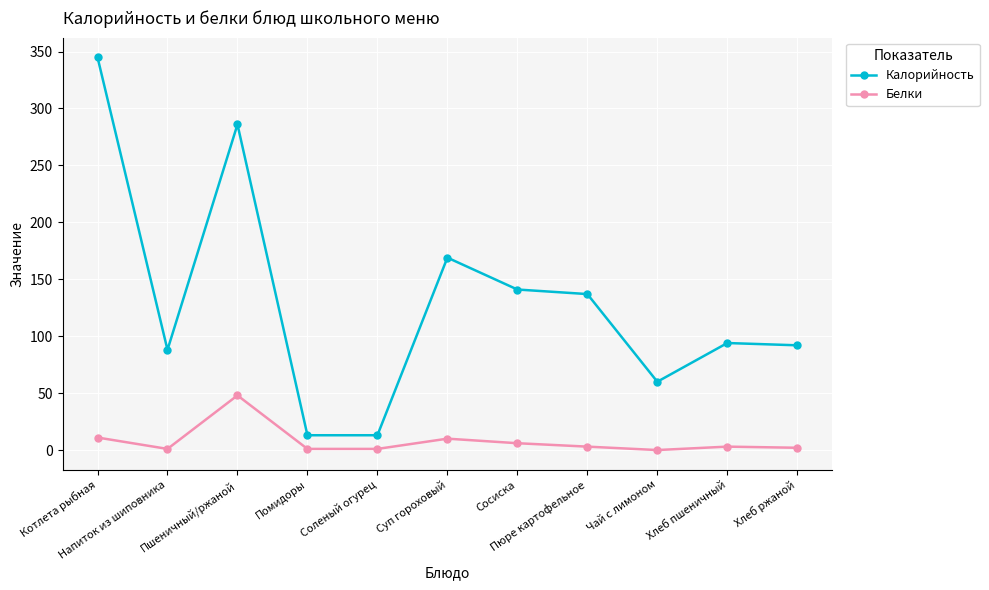

What is the label of the 1st point from the right?

Хлеб ржаной